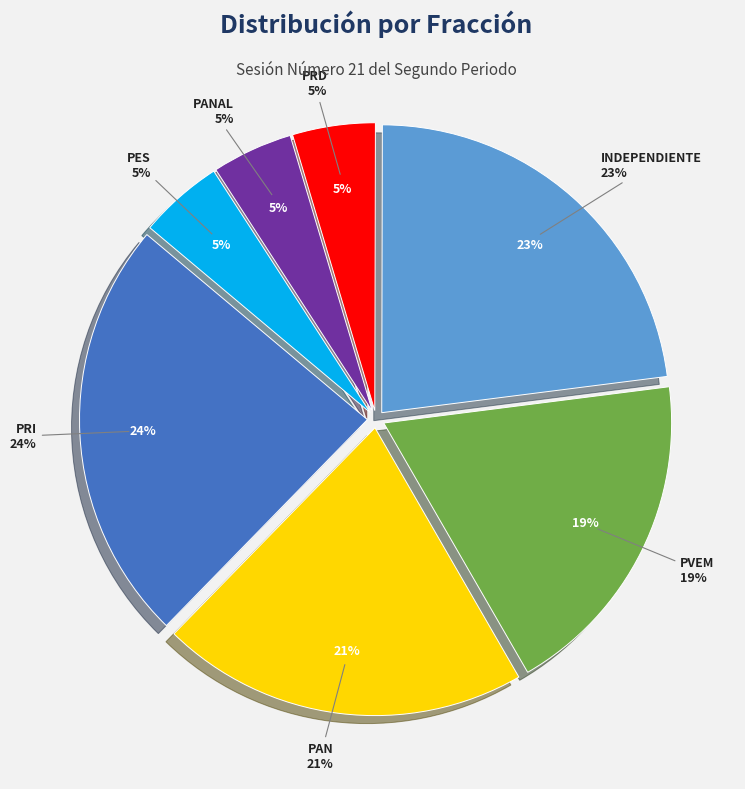

Does any single category account for the majority?

No